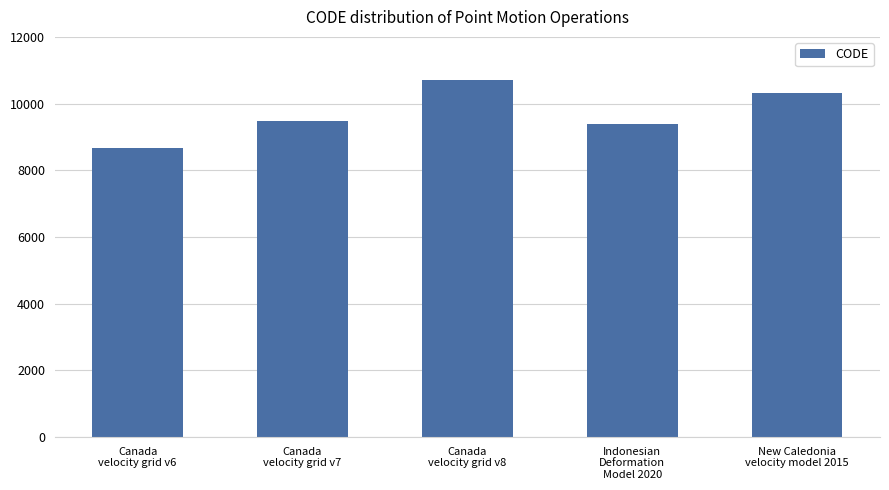

What is the label of the 4th bar from the left?

Indonesian
Deformation
Model 2020